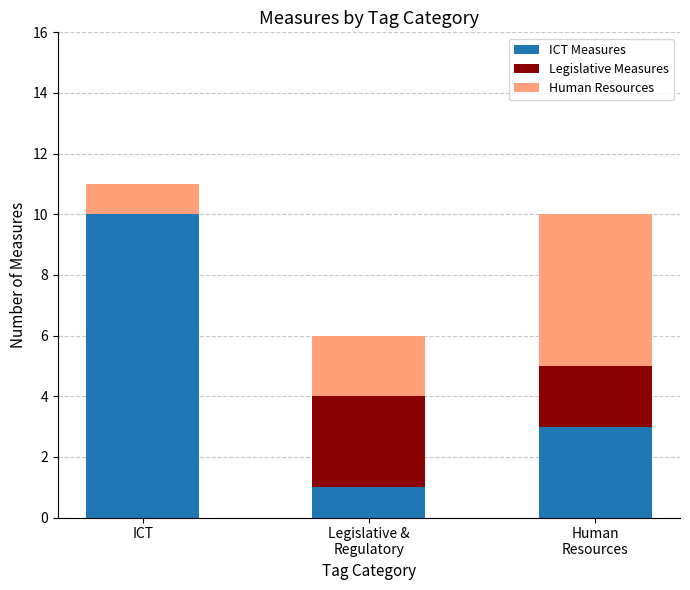

Where does the ICT Measures series first go above 3?

ICT